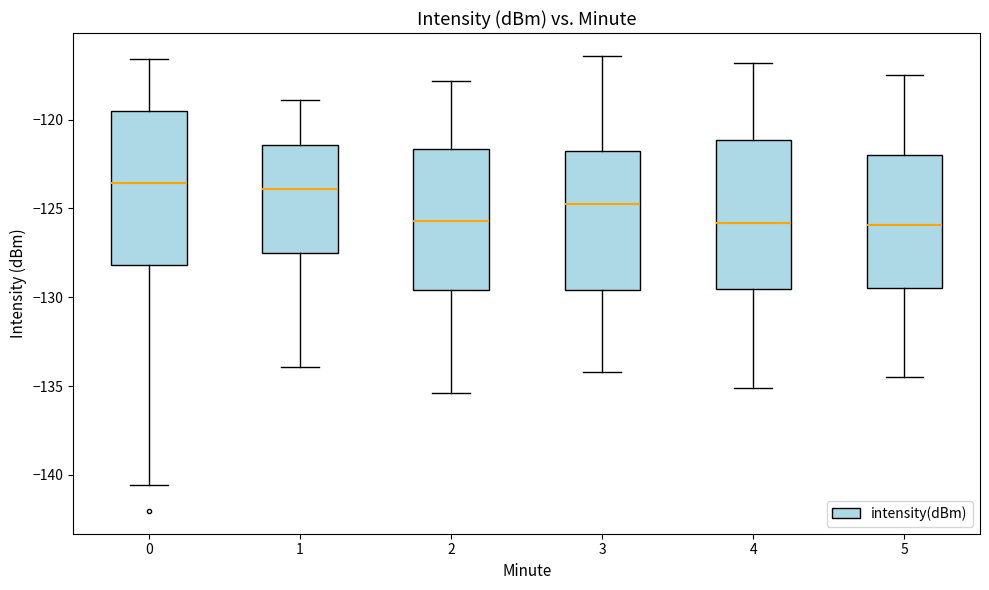

Where is the upper edge of the box at x = 0 on the y-axis? The values are not printed on the chart, so give them approximately, as read against the axis.

-119.5